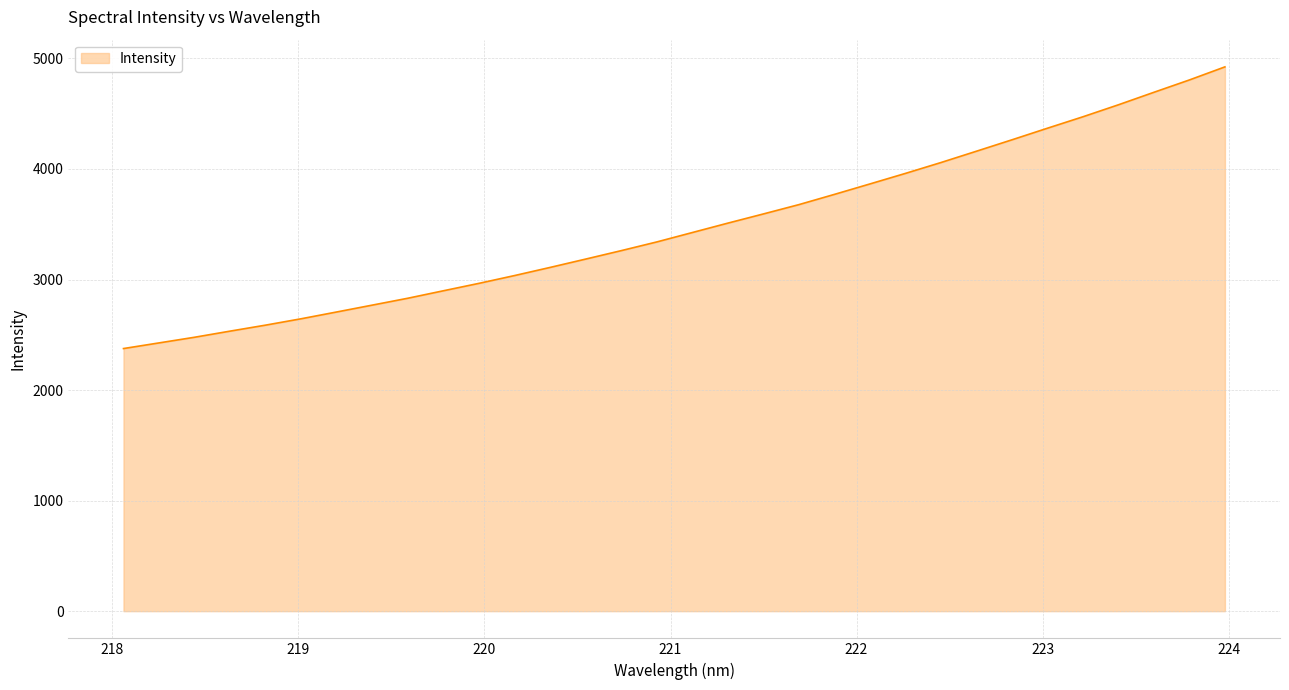

What is the maximum value shown in the chart?

4923.5